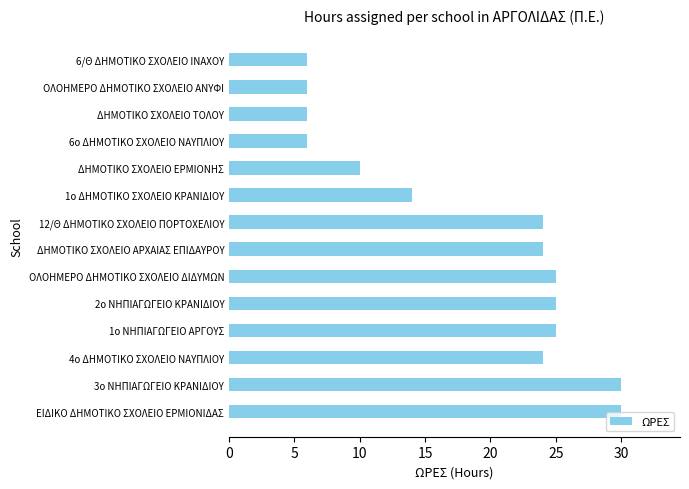

Where is the data nearest to the value 18?

1ο ΔΗΜΟΤΙΚΟ ΣΧΟΛΕΙΟ ΚΡΑΝΙΔΙΟΥ